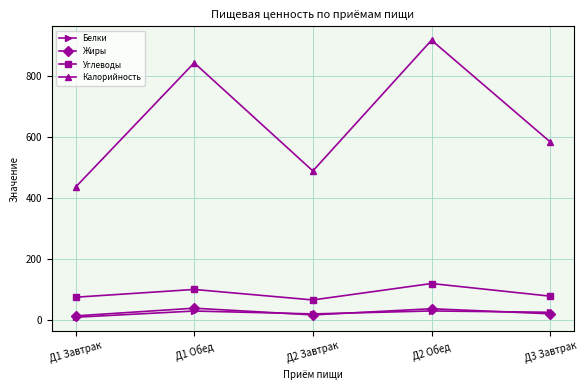

Between Д1 Завтрак and Д3 Завтрак, which series saw the biggest shift?

Калорийность